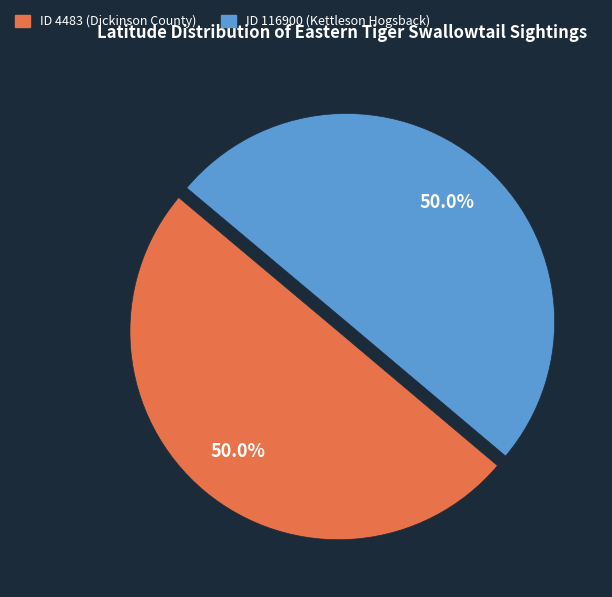

How many slices are in this pie chart?

2